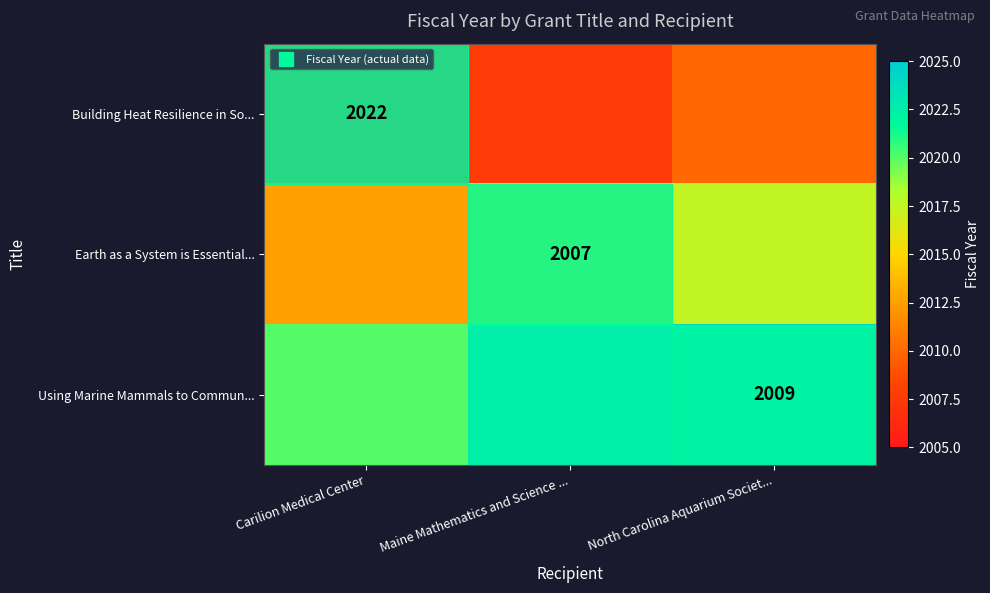

What is the difference between the maximum and second lowest values in the Earth as a System is Essential... series?

2.5